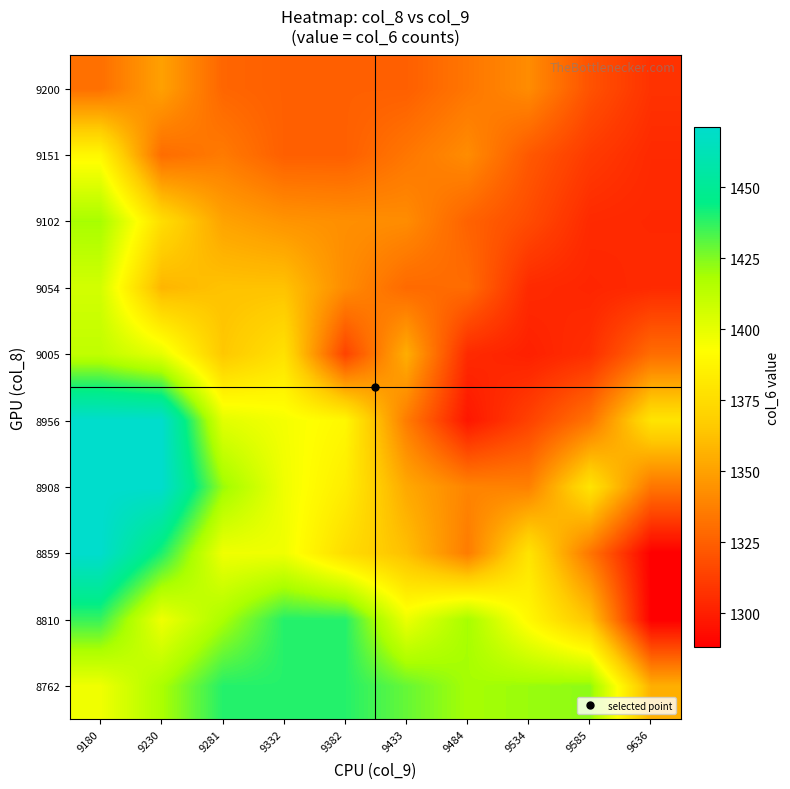

At which category is the sum across all series the highest?

9180